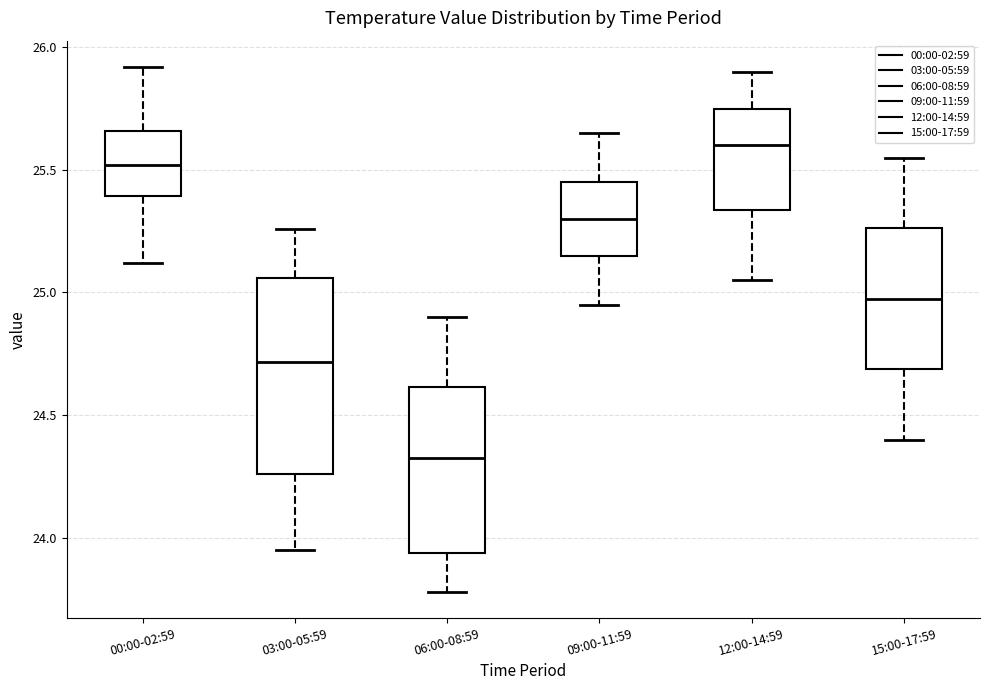

Comparing the boxes themselves (not the whiskers), which one is the tallest?

03:00-05:59